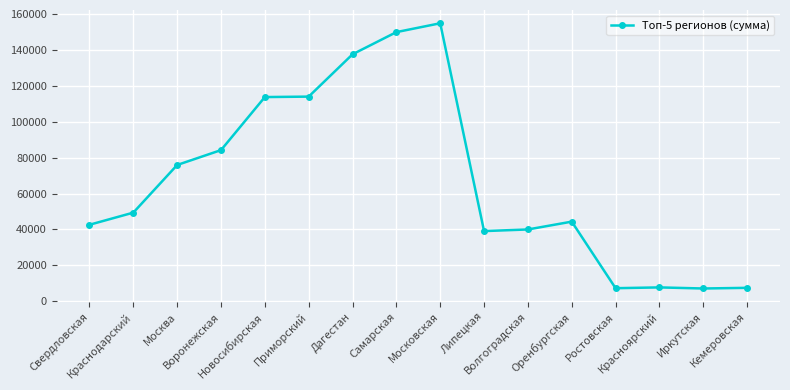

What is the difference between the maximum and second lowest values?

147896